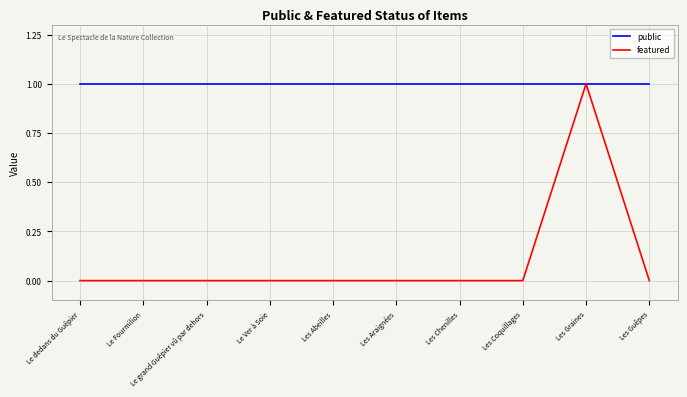

What is the greatest value displayed?

1